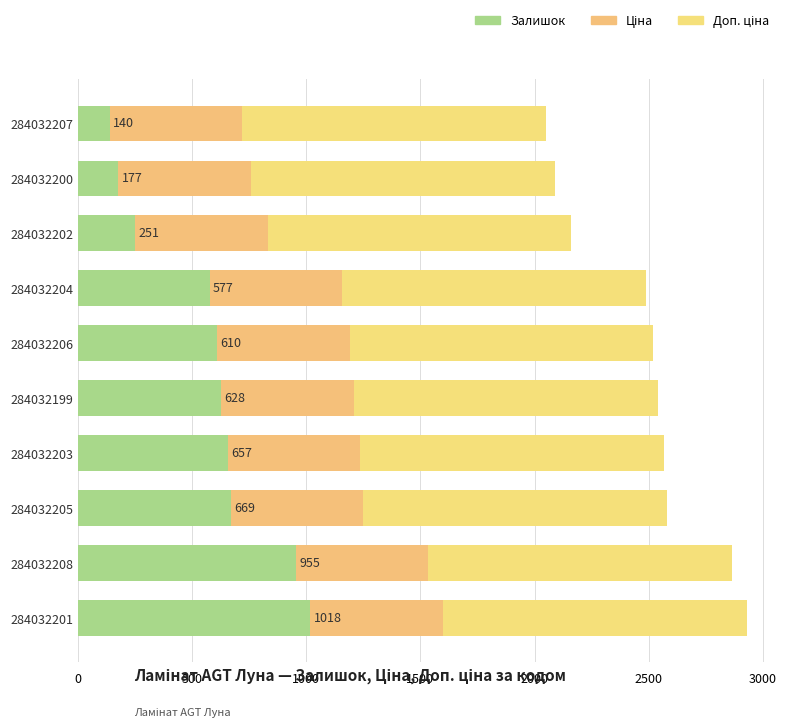

Count the number of data series in this chart.

3